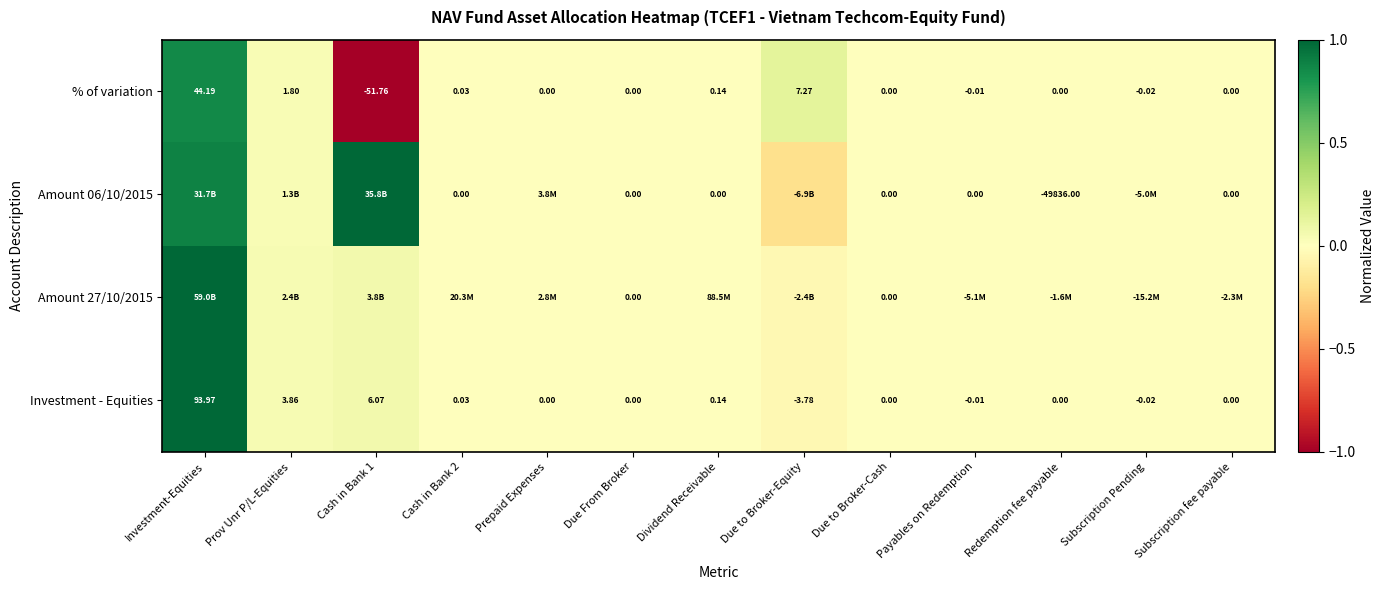

How many data points in Investment - Equities are less than 0?

3